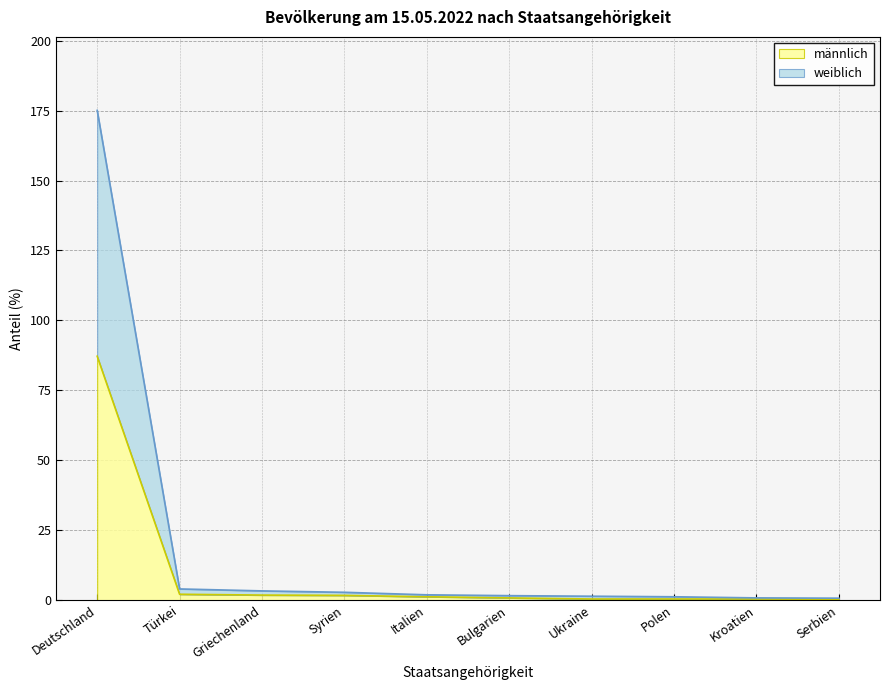

True or false: männlich has more than 1 interior local peaks.

False